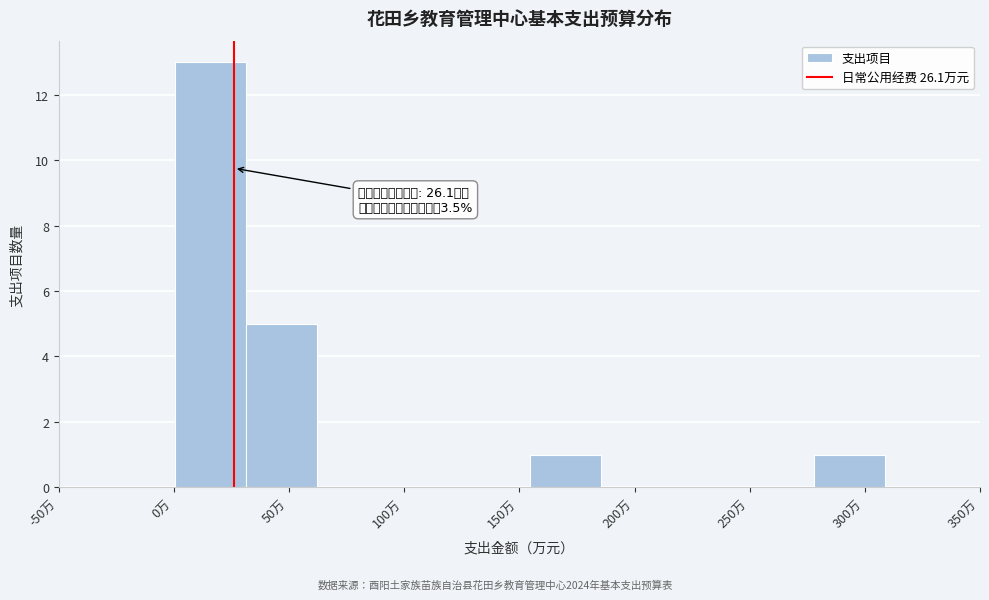

Over which range of the x-axis is the bar tallest?

0 to 30